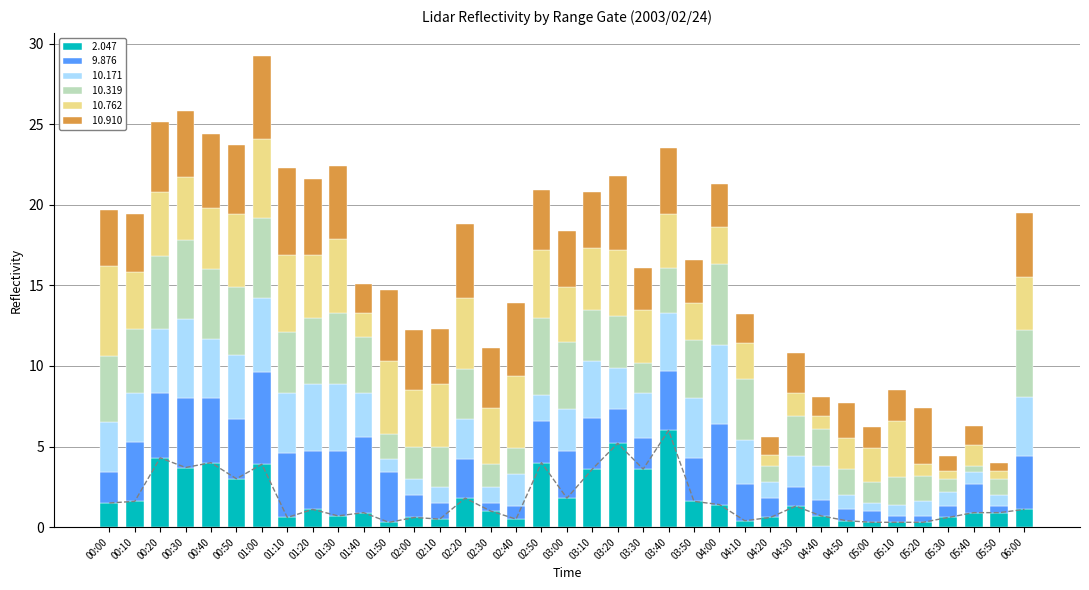

How many data points in  10.762 are less than 3?

13